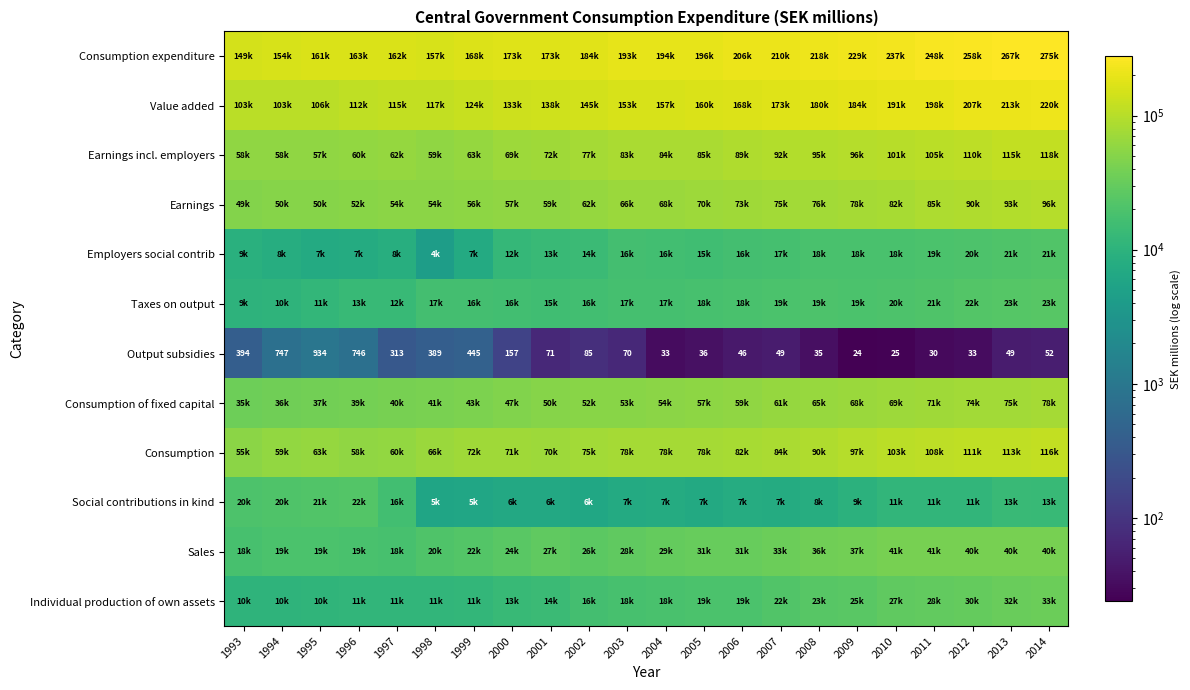

What is the minimum value shown in the chart?

24